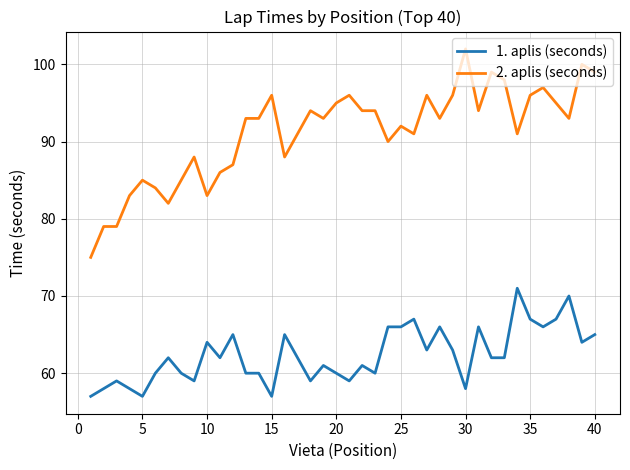

True or false: 2. aplis (seconds) and 1. aplis (seconds) cross at least once.

False